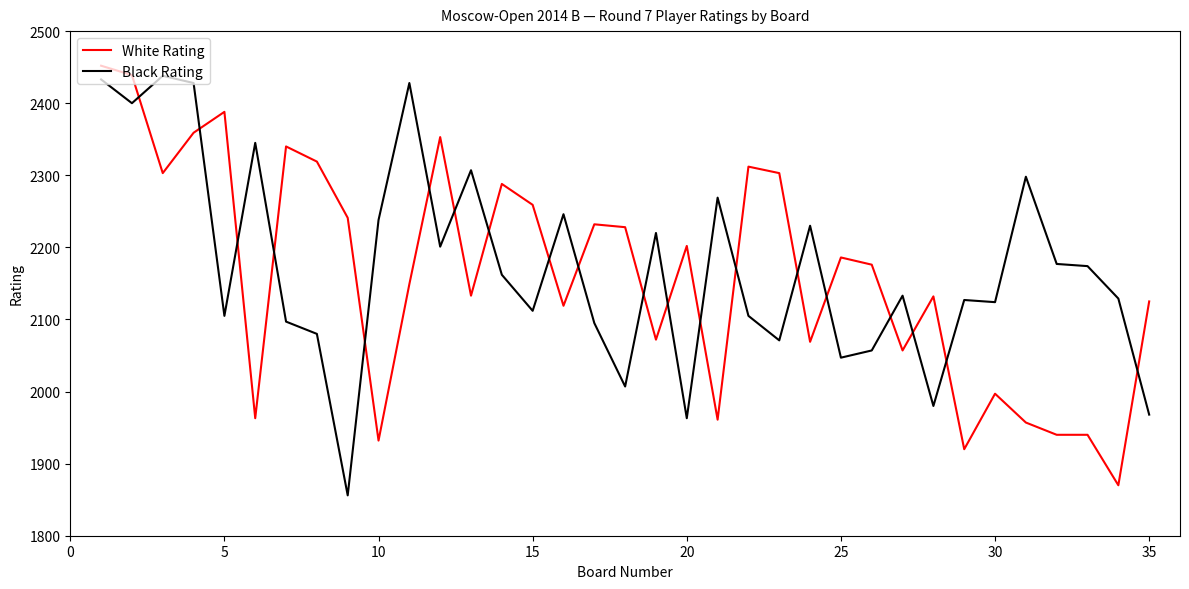

Which series ends up on top after the final intersection of White Rating and Black Rating?

White Rating